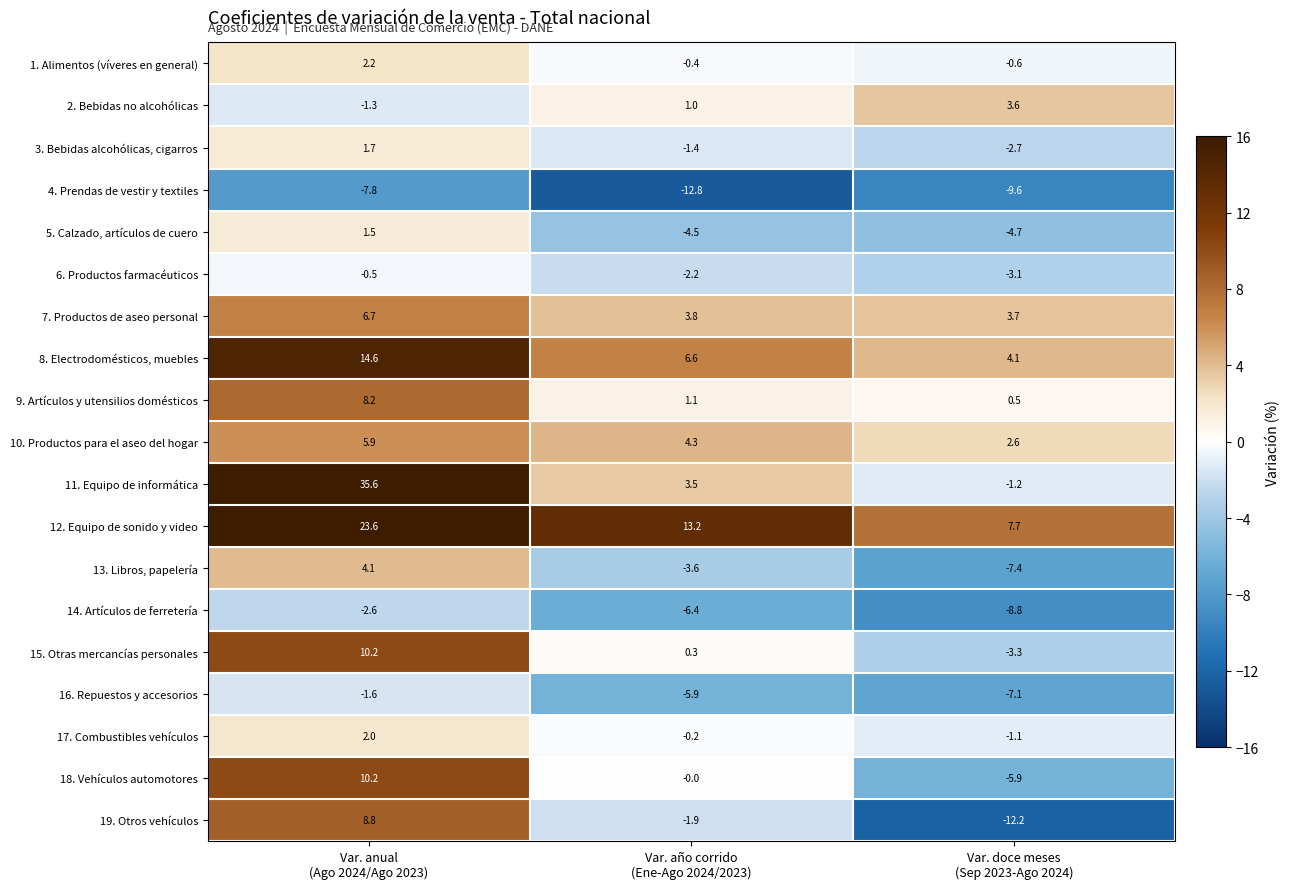

Which series has the largest total across all categories?

12. Equipo de sonido y video